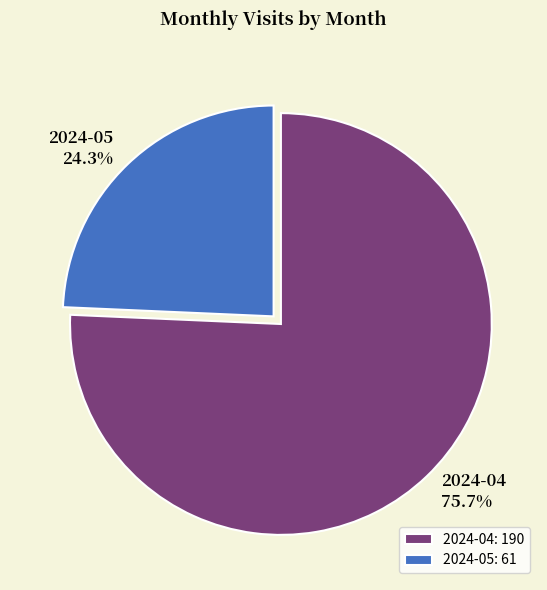

Which slice is the largest?

2024-04